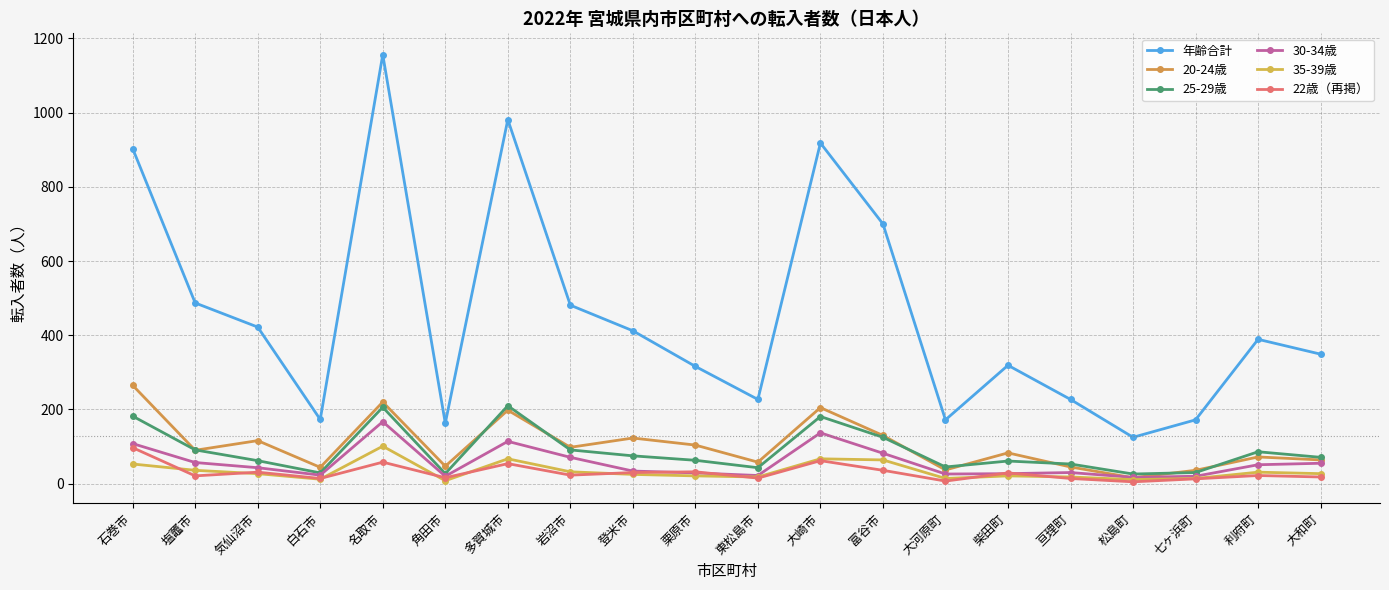

How many lines are shown in the chart?

6